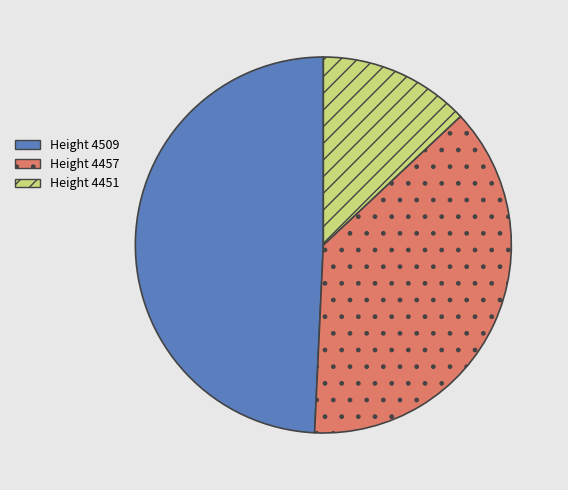

Approximately how many times larger is the value at Height 4451 compared to Height 4509?

0.3